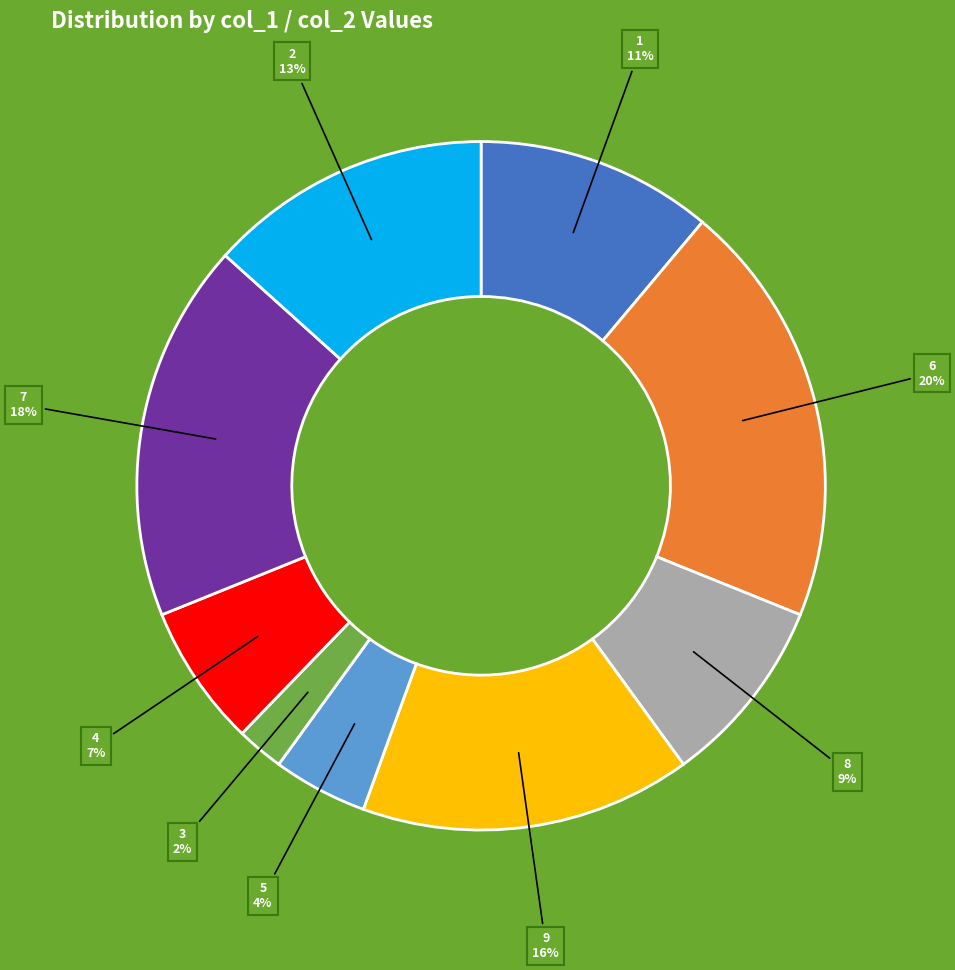

The 4 slice represents 7% of the pie. True or false?

True